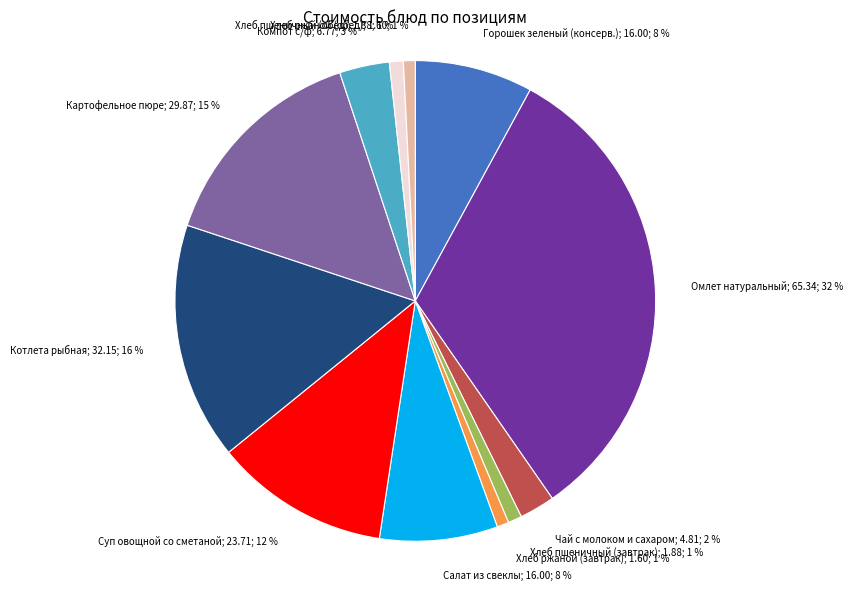

Is there a majority slice in this chart?

No